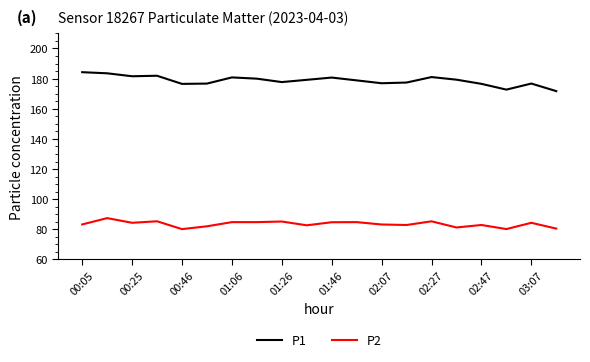

Which series has the largest total across all categories?

P1